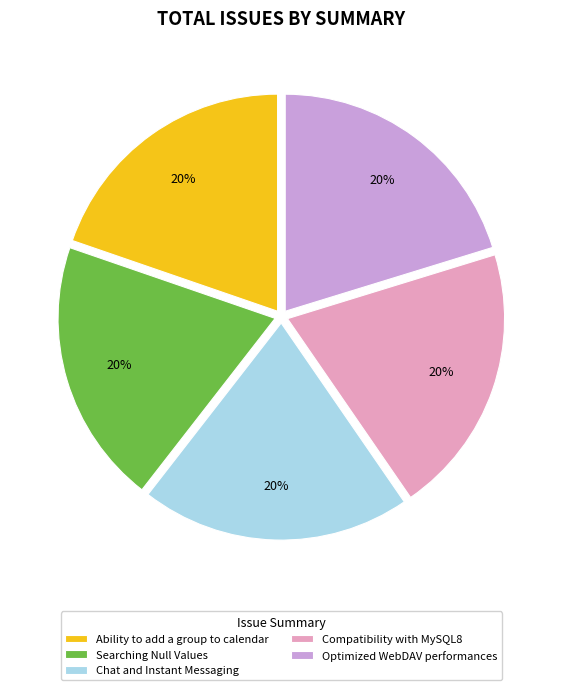

To the nearest percent, what portion does Searching Null Values represent?

20%